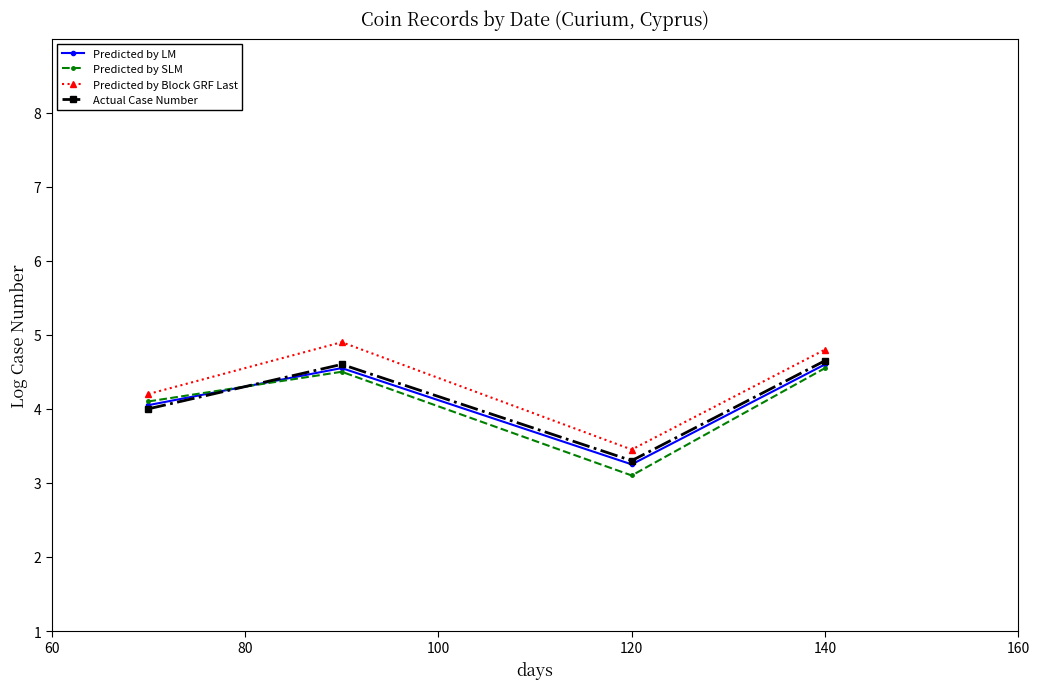

What is the lowest value of the Predicted by SLM series?

3.1